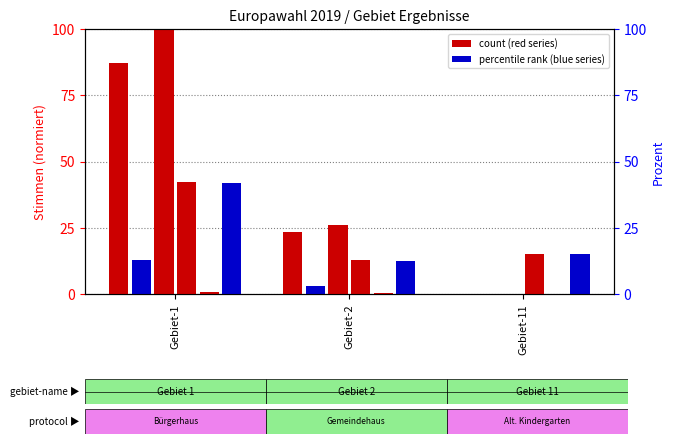

Reading left to right, transcribe all the data shown in this chart.

A1: Gebiet-1=87.1	Gebiet-2=23.2	Gebiet-11=0.0
A2: Gebiet-1=12.9	Gebiet-2=2.9	Gebiet-11=0.0
A: Gebiet-1=100.0	Gebiet-2=26.1	Gebiet-11=0.0
B: Gebiet-1=42.3	Gebiet-2=12.8	Gebiet-11=15.1
C: Gebiet-1=0.6	Gebiet-2=0.2	Gebiet-11=0.0
D: Gebiet-1=41.8	Gebiet-2=12.6	Gebiet-11=15.1